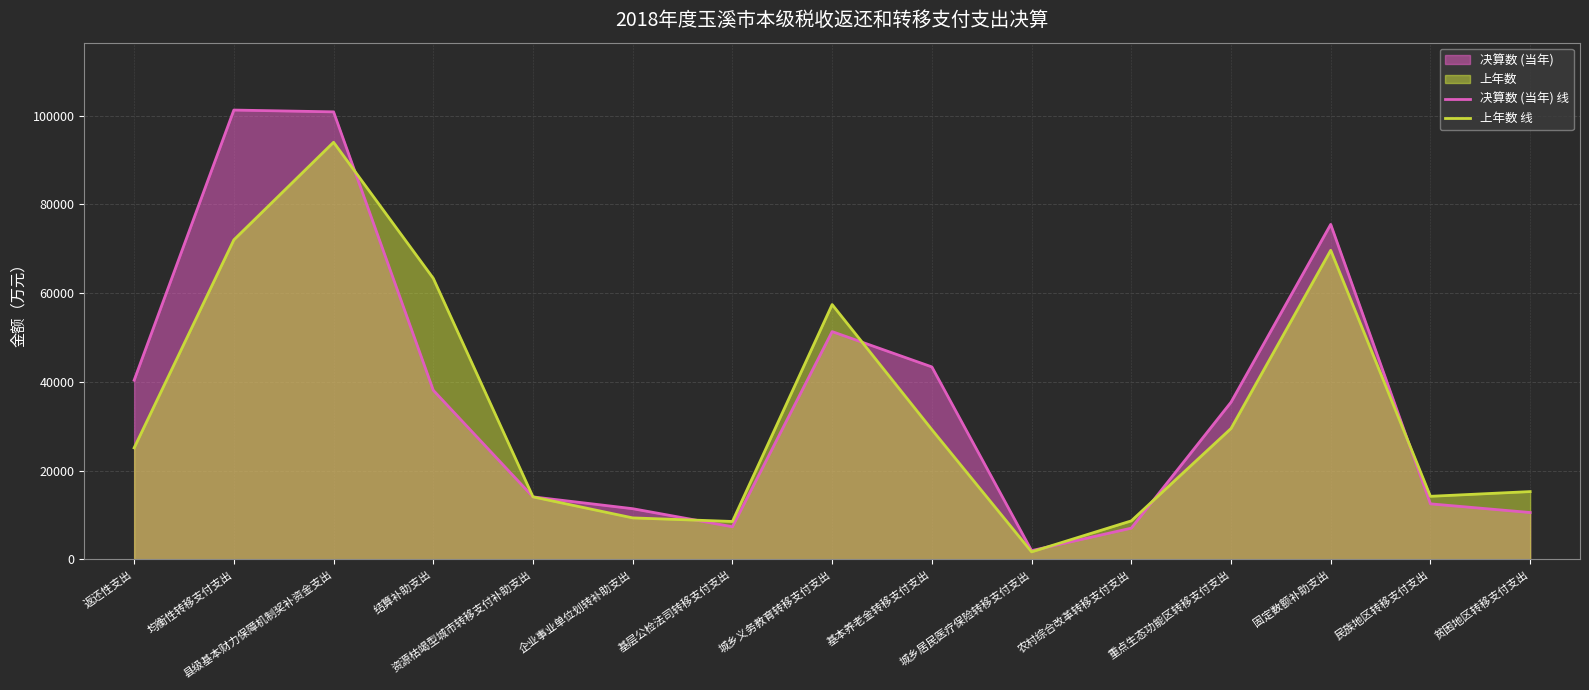

What is the average value of the 上年数 线 series?

34140